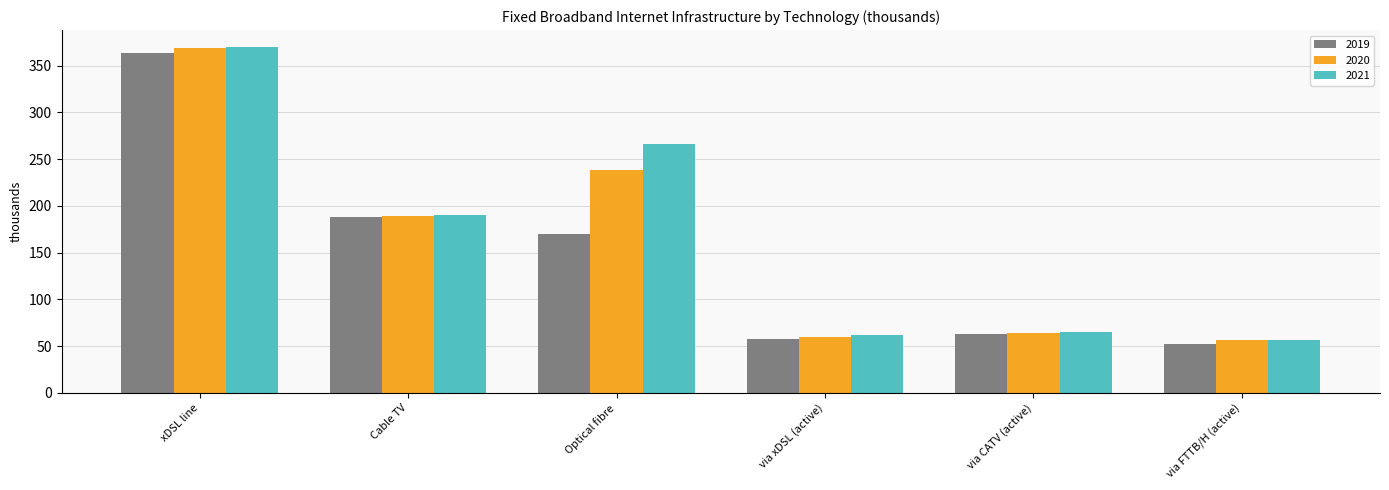

How many bars are there in total?

18